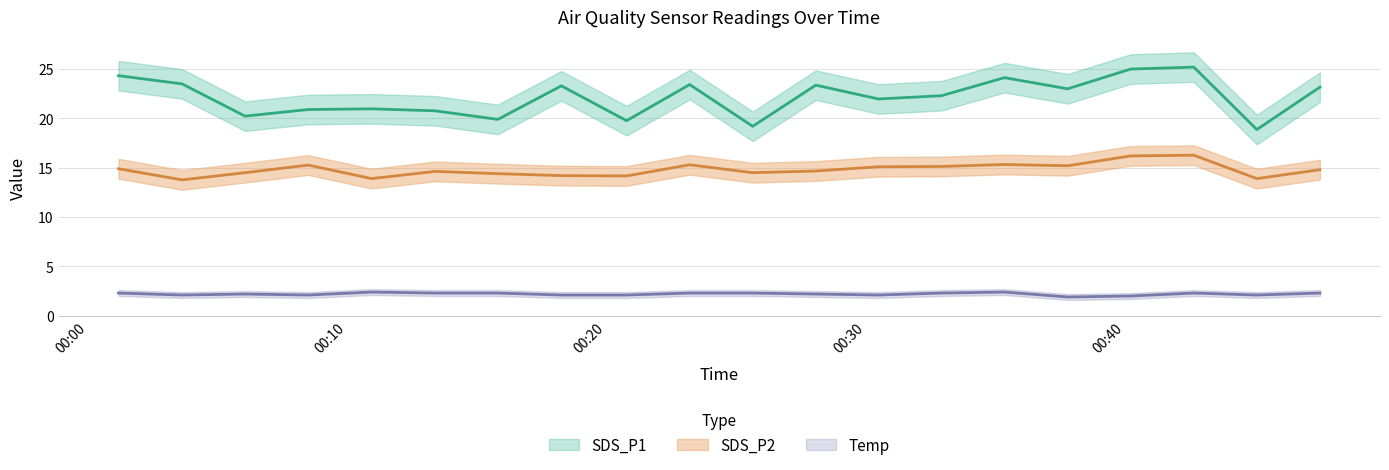

Reading right to left, list all the values displayed in this chart.

SDS_P1: 2023/01/22 00:47:32=23.2	2023/01/22 00:45:06=18.9	2023/01/22 00:42:40=25.2	2023/01/22 00:40:14=25.0	2023/01/22 00:37:48=23.0	2023/01/22 00:35:22=24.1	2023/01/22 00:32:56=22.3	2023/01/22 00:30:30=22.0	2023/01/22 00:28:05=23.4	2023/01/22 00:25:39=19.2	2023/01/22 00:23:13=23.4	2023/01/22 00:20:47=19.8	2023/01/22 00:18:16=23.3	2023/01/22 00:15:49=19.9	2023/01/22 00:13:24=20.8	2023/01/22 00:10:57=21.0	2023/01/22 00:08:30=20.9	2023/01/22 00:06:04=20.2	2023/01/22 00:03:38=23.5	2023/01/22 00:01:11=24.3
SDS_P2: 2023/01/22 00:47:32=14.8	2023/01/22 00:45:06=13.9	2023/01/22 00:42:40=16.3	2023/01/22 00:40:14=16.2	2023/01/22 00:37:48=15.2	2023/01/22 00:35:22=15.3	2023/01/22 00:32:56=15.1	2023/01/22 00:30:30=15.1	2023/01/22 00:28:05=14.7	2023/01/22 00:25:39=14.5	2023/01/22 00:23:13=15.3	2023/01/22 00:20:47=14.2	2023/01/22 00:18:16=14.2	2023/01/22 00:15:49=14.4	2023/01/22 00:13:24=14.6	2023/01/22 00:10:57=13.9	2023/01/22 00:08:30=15.3	2023/01/22 00:06:04=14.5	2023/01/22 00:03:38=13.8	2023/01/22 00:01:11=14.9
Temp: 2023/01/22 00:47:32=2.3	2023/01/22 00:45:06=2.1	2023/01/22 00:42:40=2.3	2023/01/22 00:40:14=2.0	2023/01/22 00:37:48=1.9	2023/01/22 00:35:22=2.4	2023/01/22 00:32:56=2.3	2023/01/22 00:30:30=2.1	2023/01/22 00:28:05=2.2	2023/01/22 00:25:39=2.3	2023/01/22 00:23:13=2.3	2023/01/22 00:20:47=2.1	2023/01/22 00:18:16=2.1	2023/01/22 00:15:49=2.3	2023/01/22 00:13:24=2.3	2023/01/22 00:10:57=2.4	2023/01/22 00:08:30=2.1	2023/01/22 00:06:04=2.2	2023/01/22 00:03:38=2.1	2023/01/22 00:01:11=2.3